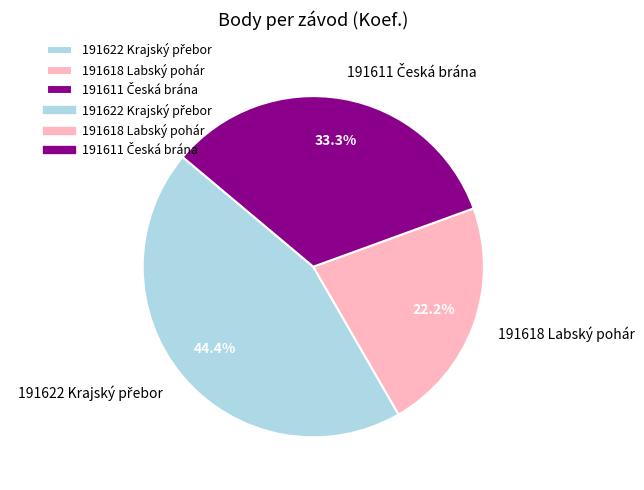

What portion of the pie excludes 191618 Labský pohár?

77.8%